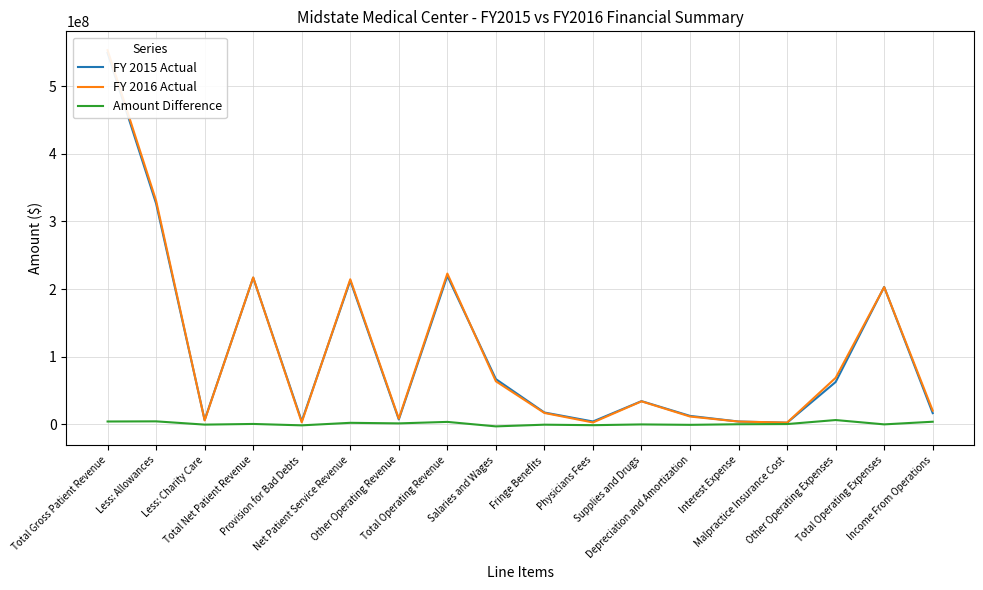

Between Salaries and Wages and Total Operating Expenses, which series saw the biggest shift?

FY 2016 Actual